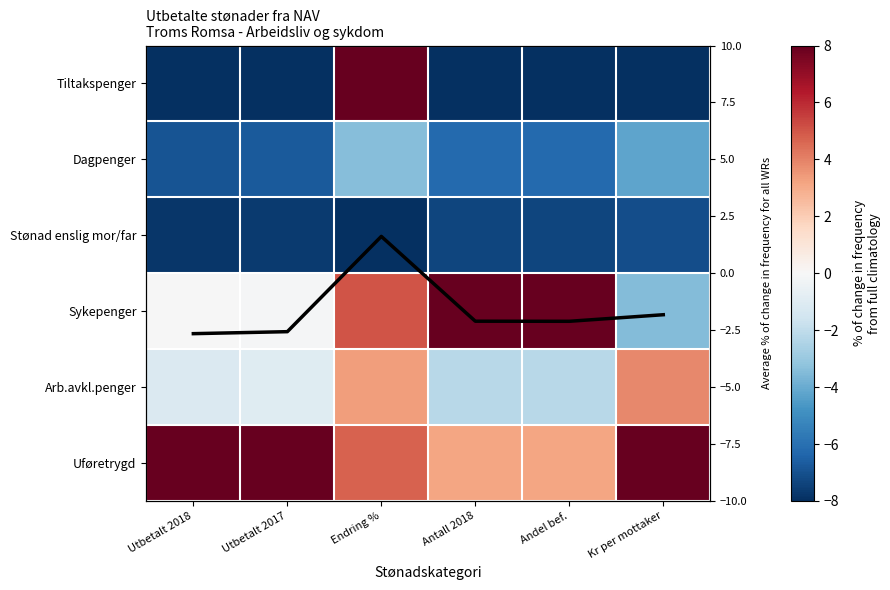

What is the average value of the Mean trend series?

-1.6